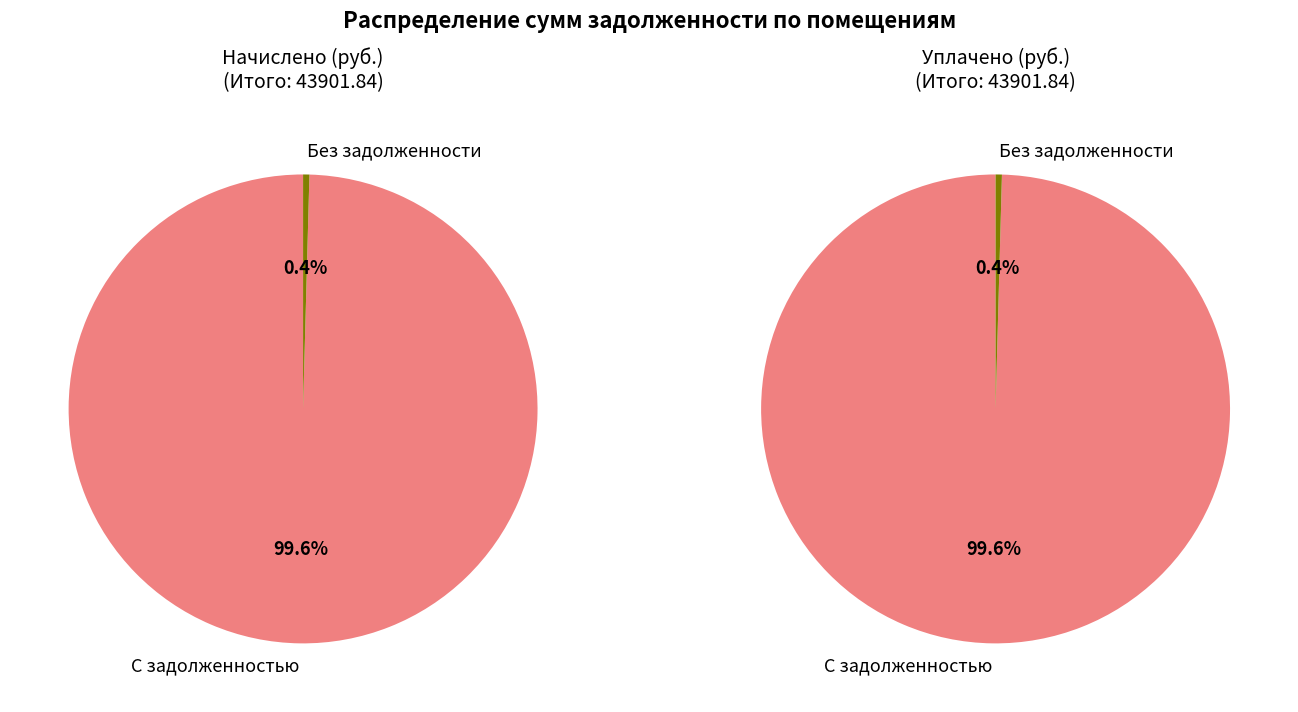

Between 3 and 17, which series saw the biggest shift?

С задолженностью